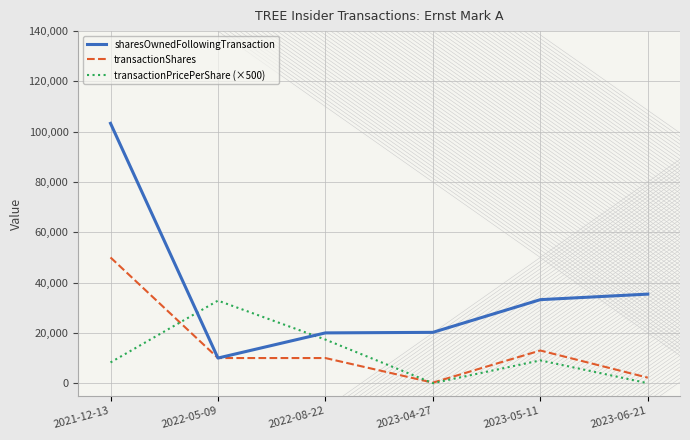

At which category is the sum across all series the highest?

2021-12-13